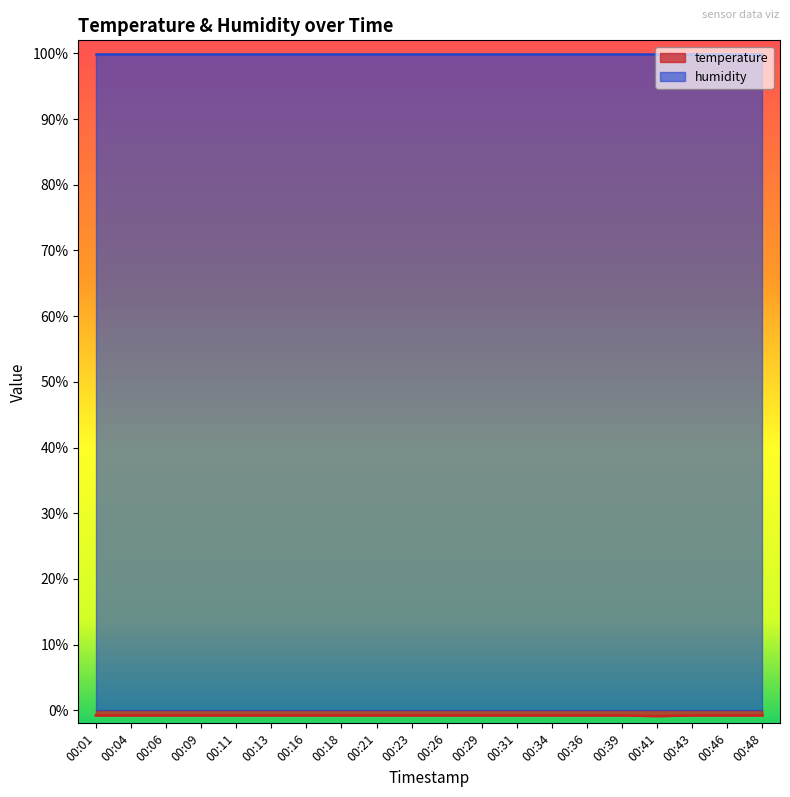

At which category does the chart reach its minimum across all series?

00:41